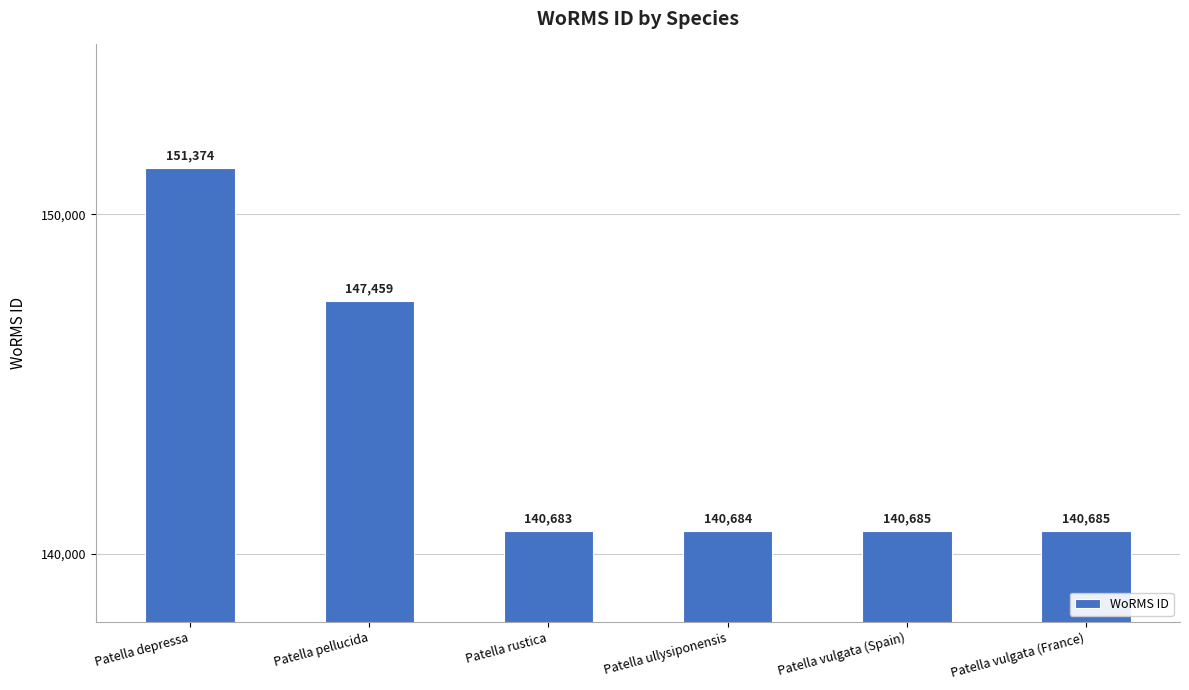

What is the minimum value shown in the chart?

140683